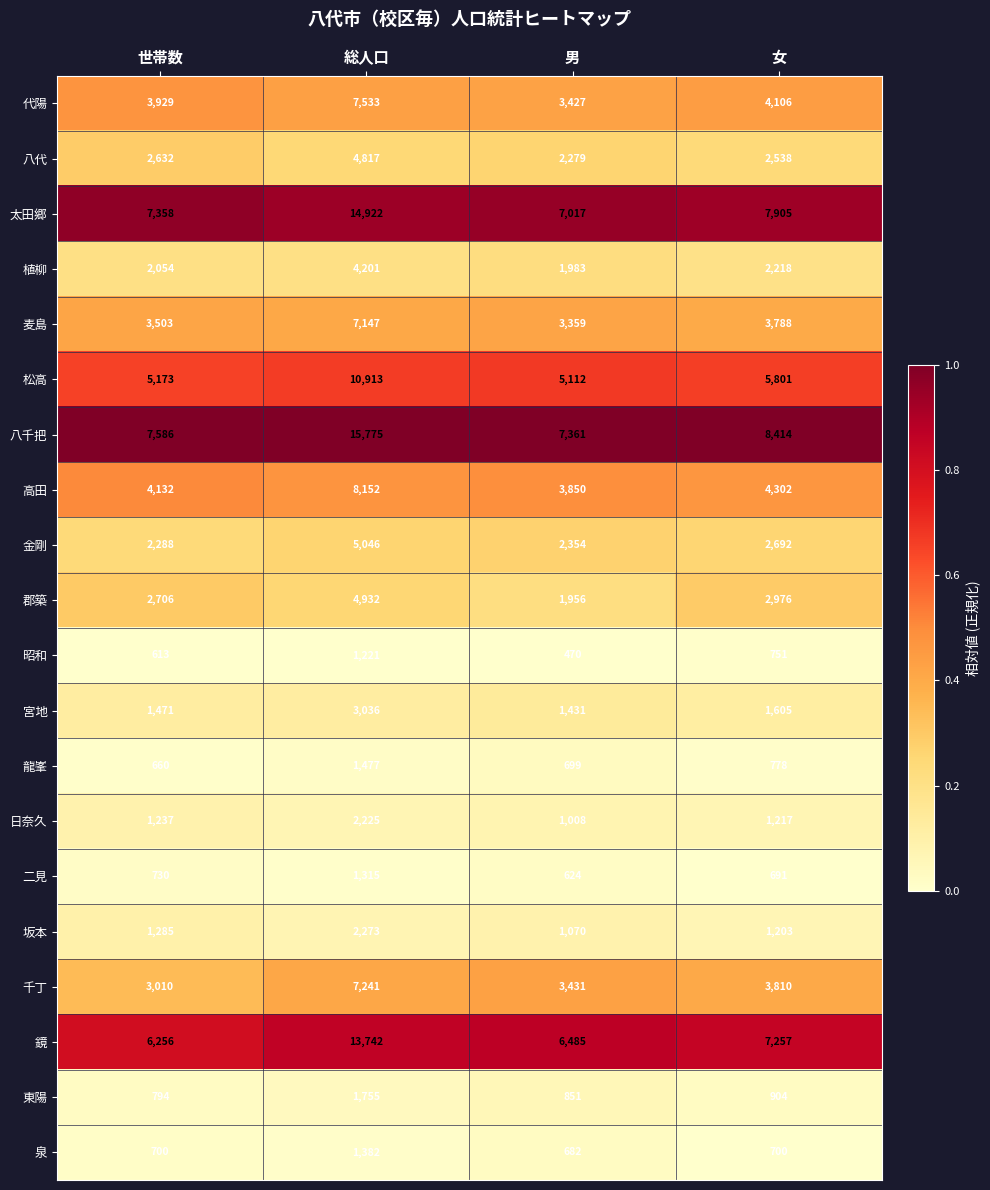

True or false: 金剛 has a value of 2288 at 世帯数.

True